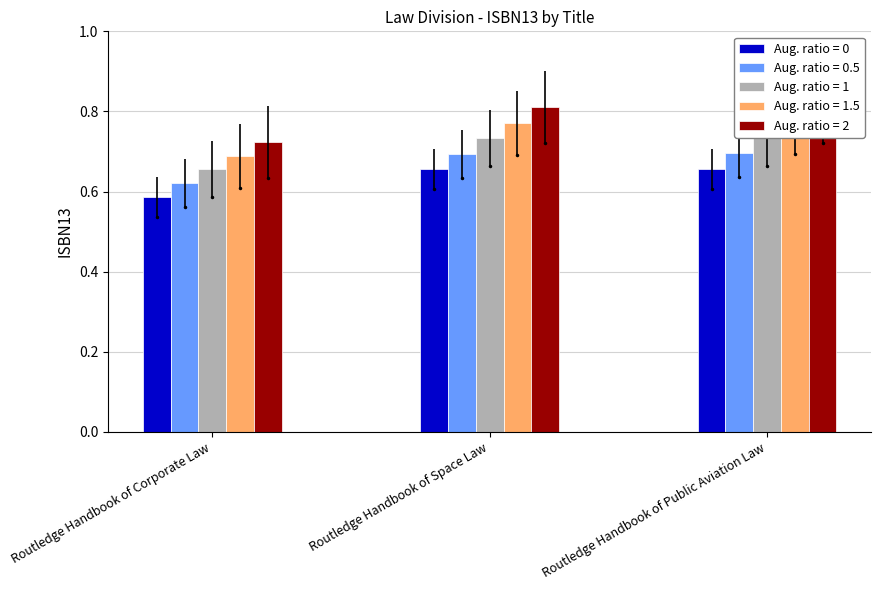

List the labels in order of value, largest first.

Routledge Handbook of Public Aviation Law, Routledge Handbook of Space Law, Routledge Handbook of Corporate Law